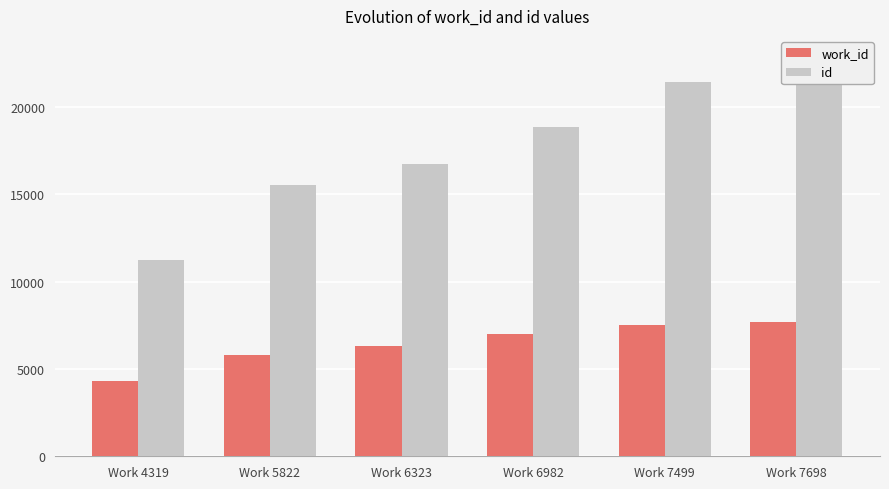

Reading left to right, extract all data points from this chart.

work_id: Work 4319=4319	Work 5822=5822	Work 6323=6323	Work 6982=6982	Work 7499=7499	Work 7698=7698
id: Work 4319=11256	Work 5822=15538	Work 6323=16722	Work 6982=18818	Work 7499=21400	Work 7698=22912